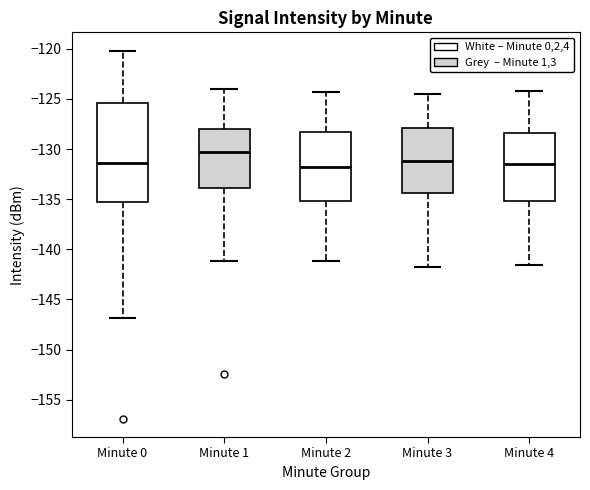

Which box is the tallest, from its lower edge to its upper edge?

Minute 0